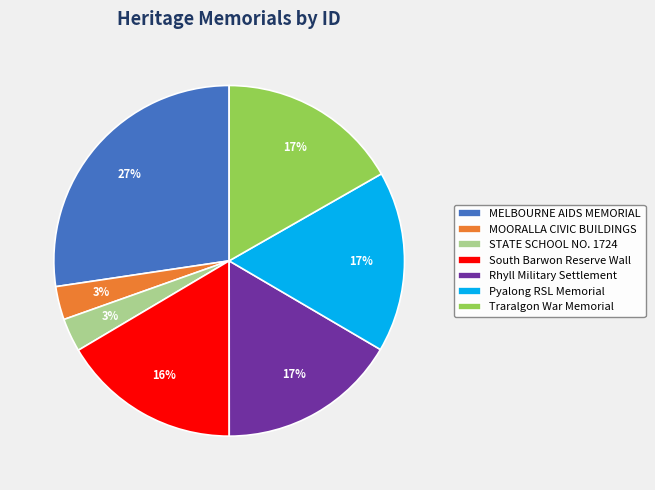

Do Rhyll Military Settlement and Traralgon War Memorial together represent more than half of the pie?

No